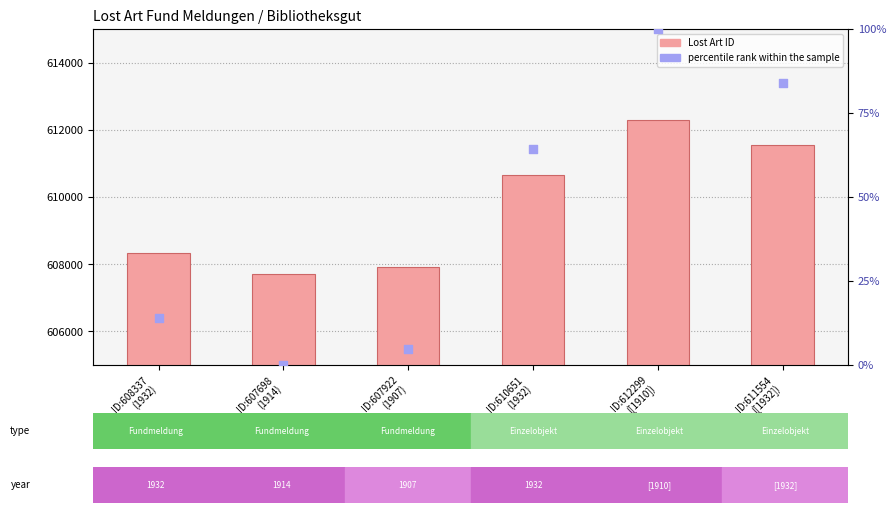

Which series contains the lowest Y value?

percentile rank within the sample